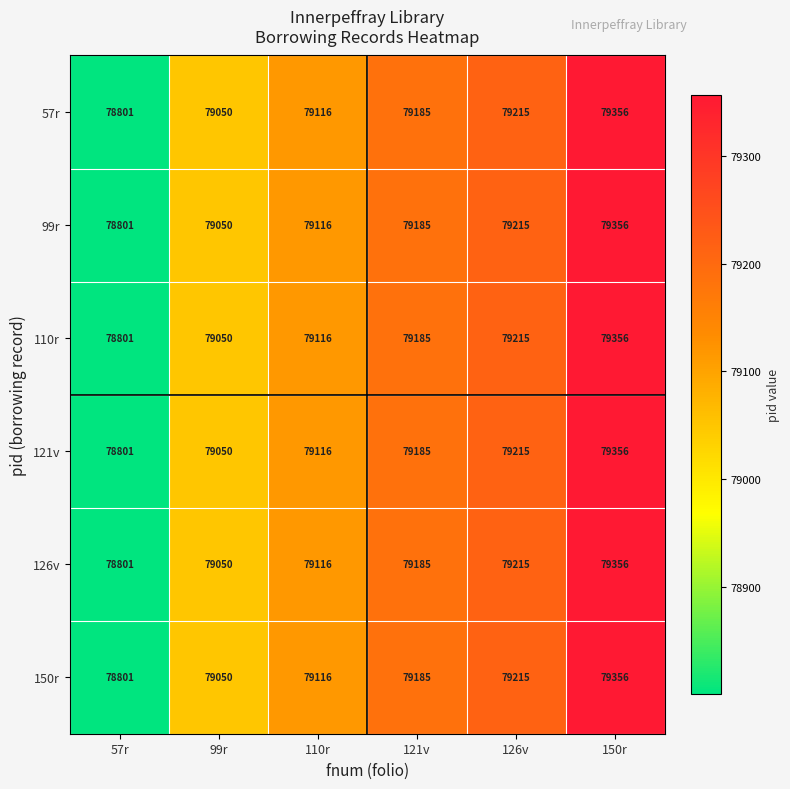

What is the approximate value of 99r at 57r, to the nearest 100?

78800